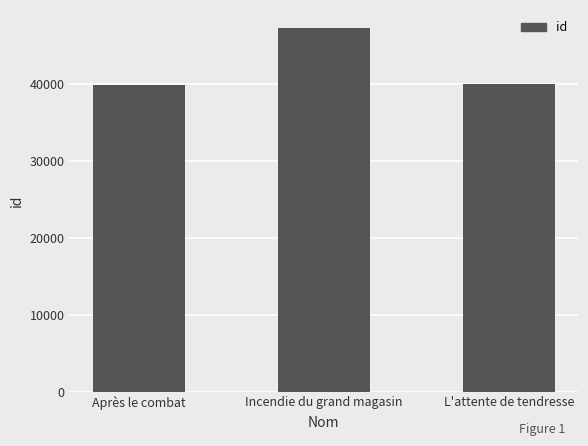

What is the ratio of the value at Incendie du grand magasin to the value at L'attente de tendresse?

1.2